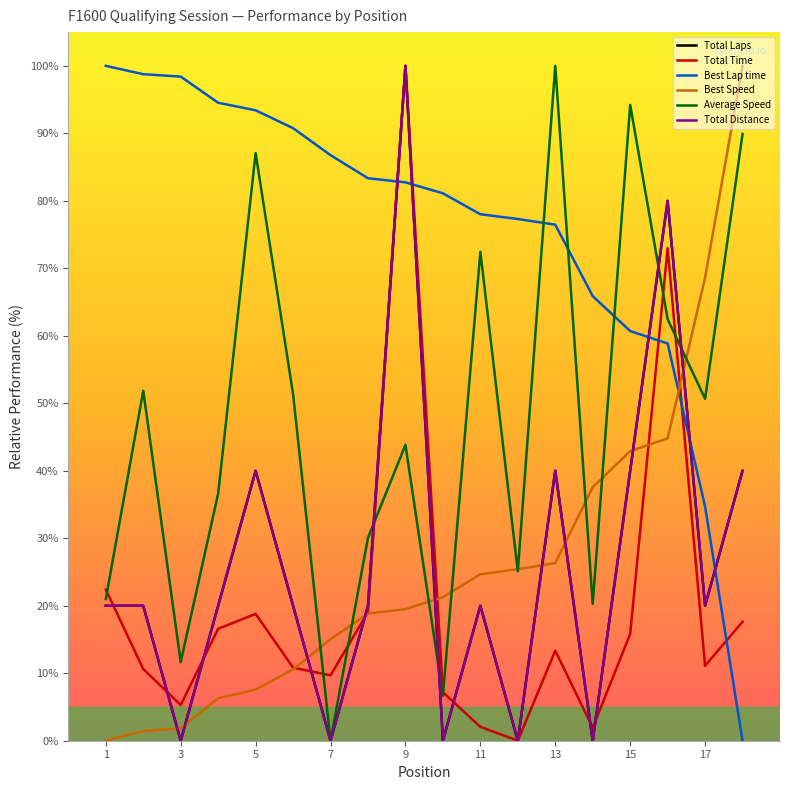

What is the difference between the maximum and minimum values in the Total Time series?

100.0